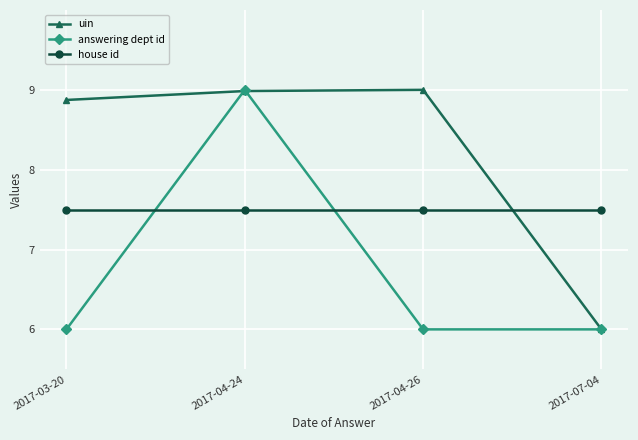

What is the sum of all answering dept id values?

27.0